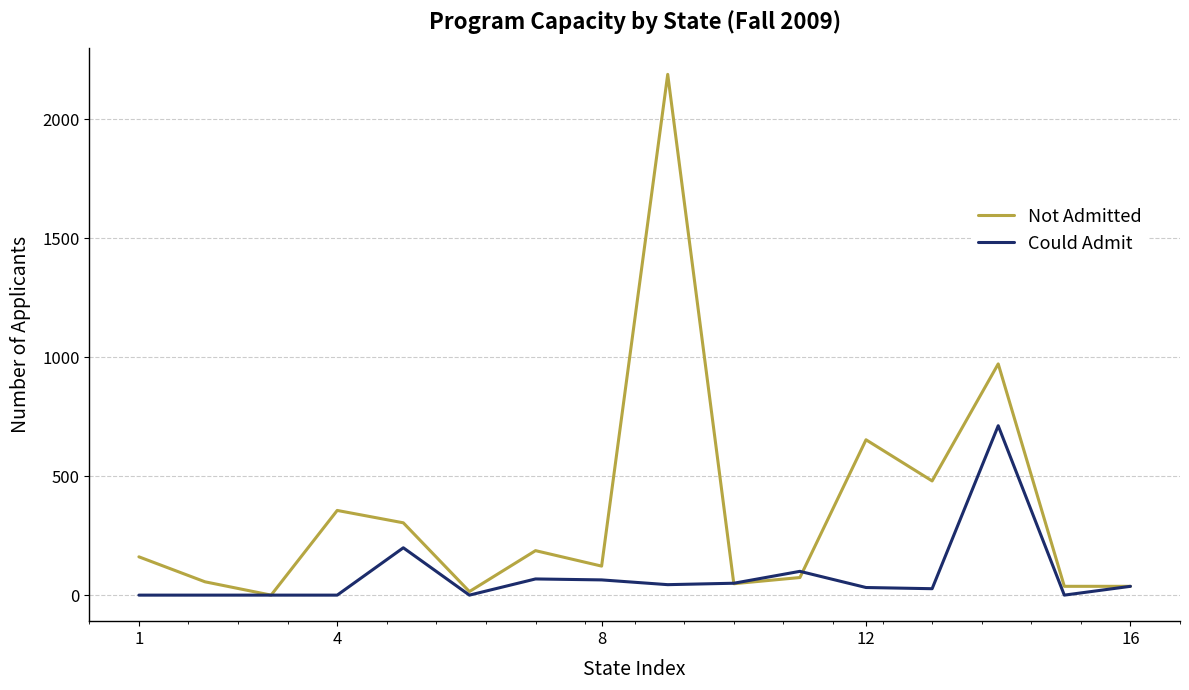

List the series in order of their peak value, lowest first.

Could Admit, Not Admitted